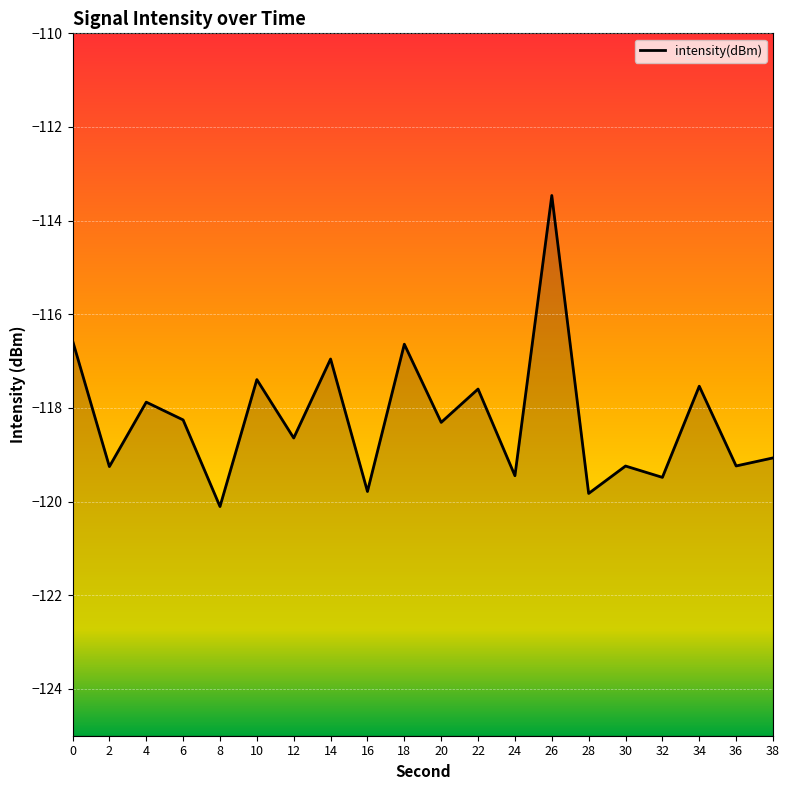

Does the chart display data point markers on the line(s)?

No